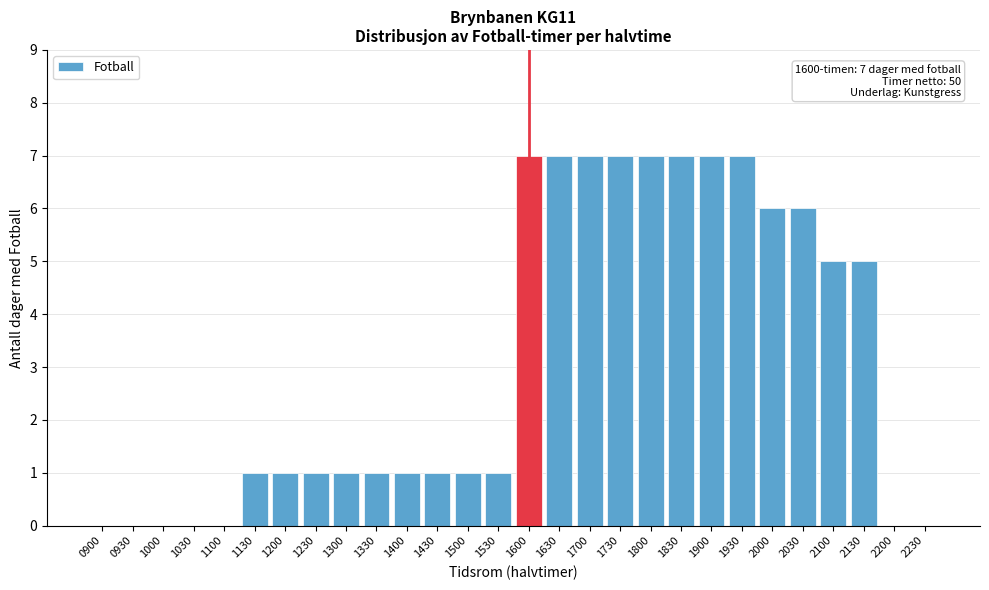

Reading right to left, what are all the values shown in this chart?

2230=0	2200=0	2130=5	2100=5	2030=6	2000=6	1930=7	1900=7	1830=7	1800=7	1730=7	1700=7	1630=7	1600=7	1530=1	1500=1	1430=1	1400=1	1330=1	1300=1	1230=1	1200=1	1130=1	1100=0	1030=0	1000=0	0930=0	0900=0